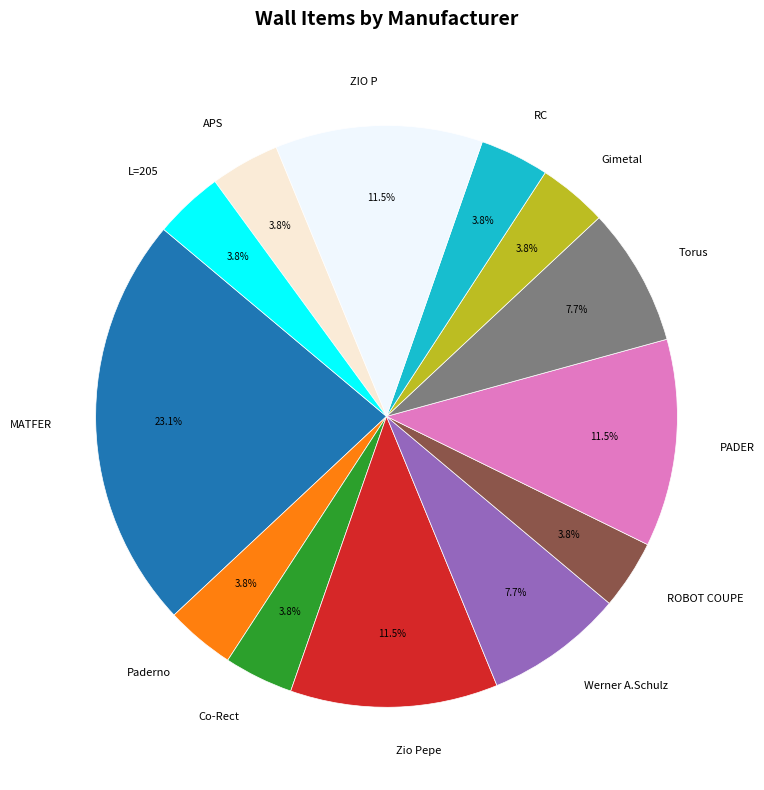

To the nearest percent, what is the average slice percentage?

8%